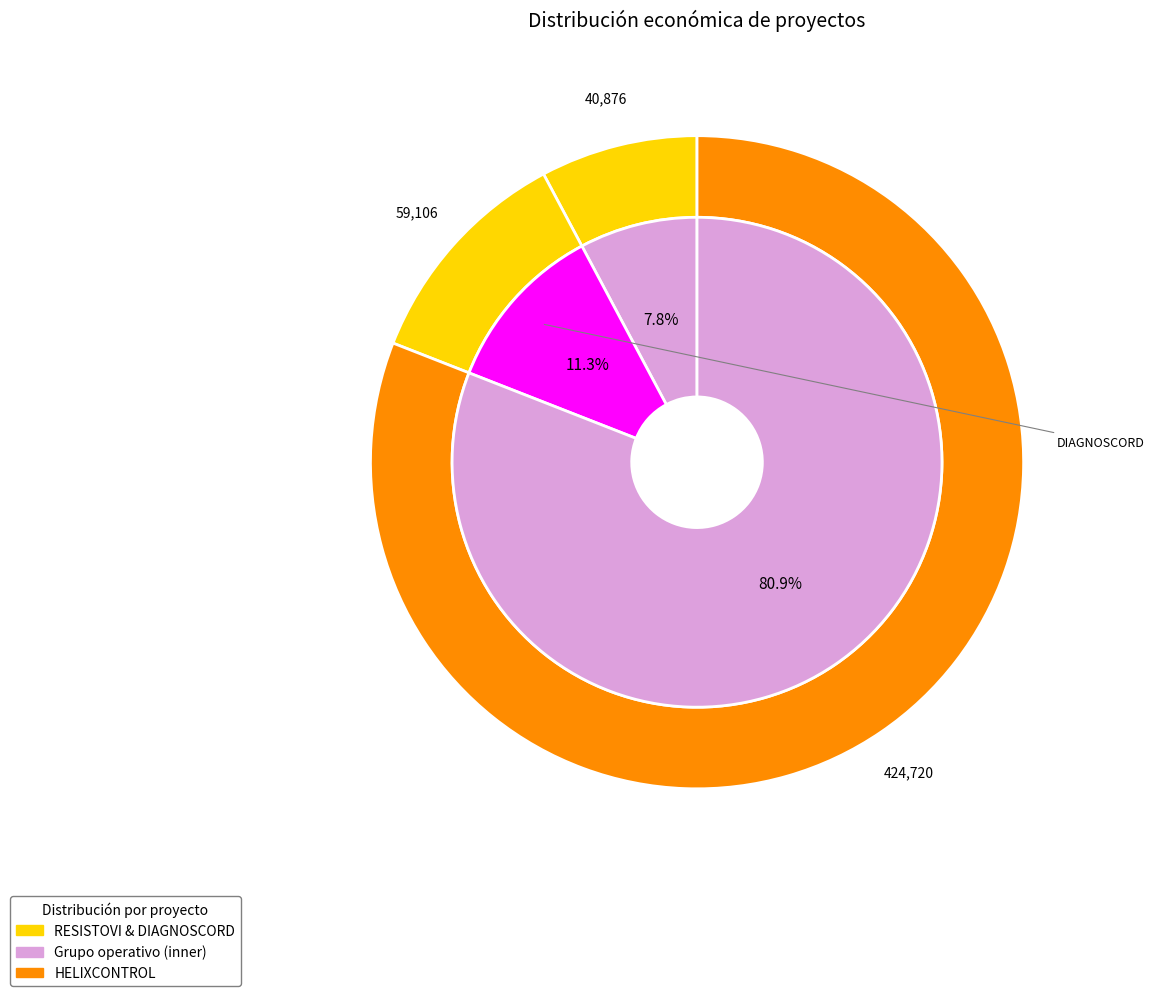

How many slices are in this pie chart?

3